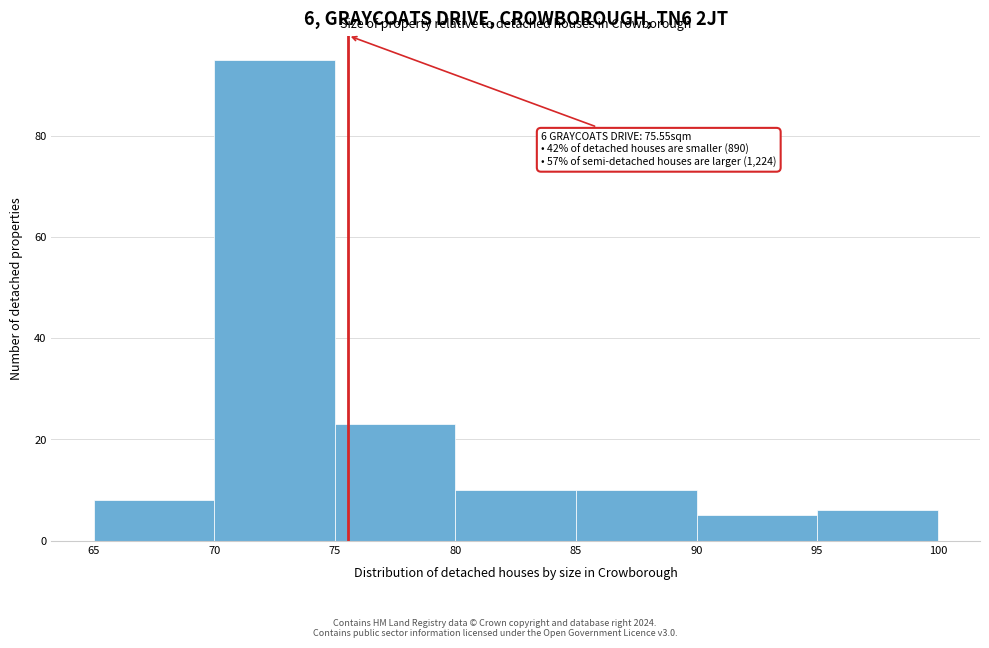

Which range on the x-axis has the tallest bar?

70 to 75